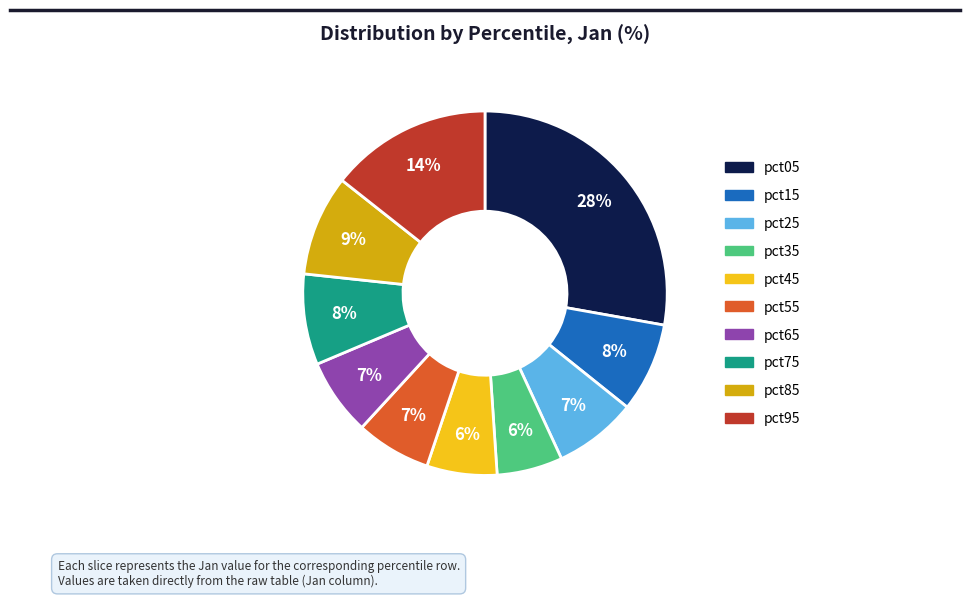

True or false: pct55 accounts for 14% of the total.

False